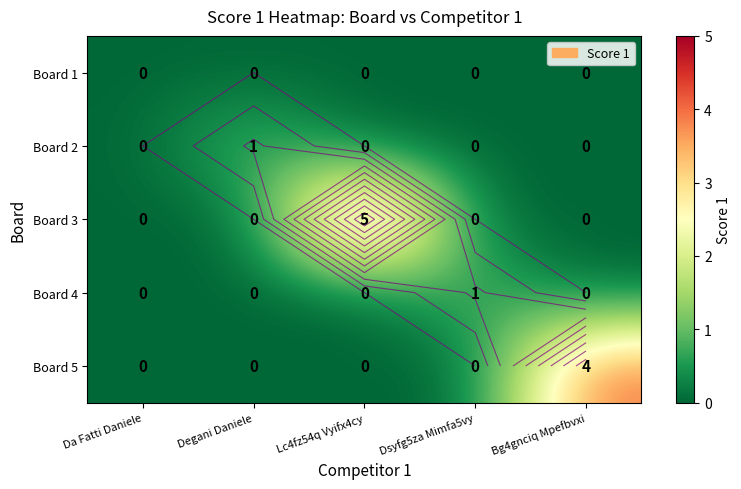

The value of Board 3 at Degani Daniele is 3. True or false?

False